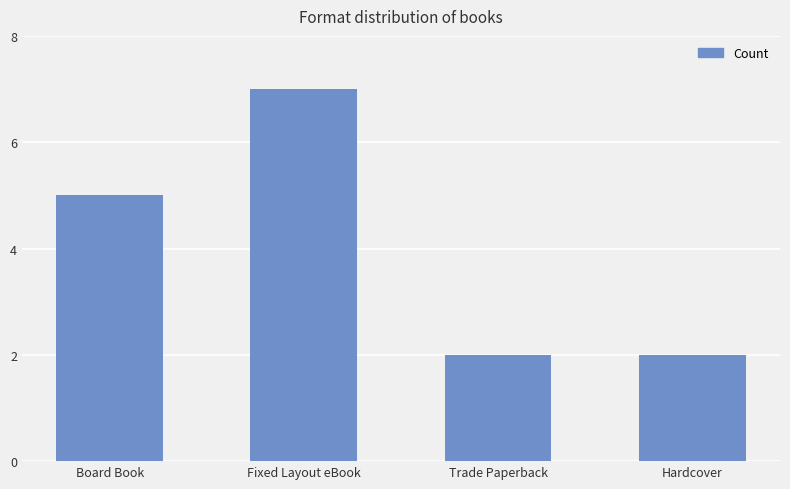

What is the minimum value shown in the chart?

2